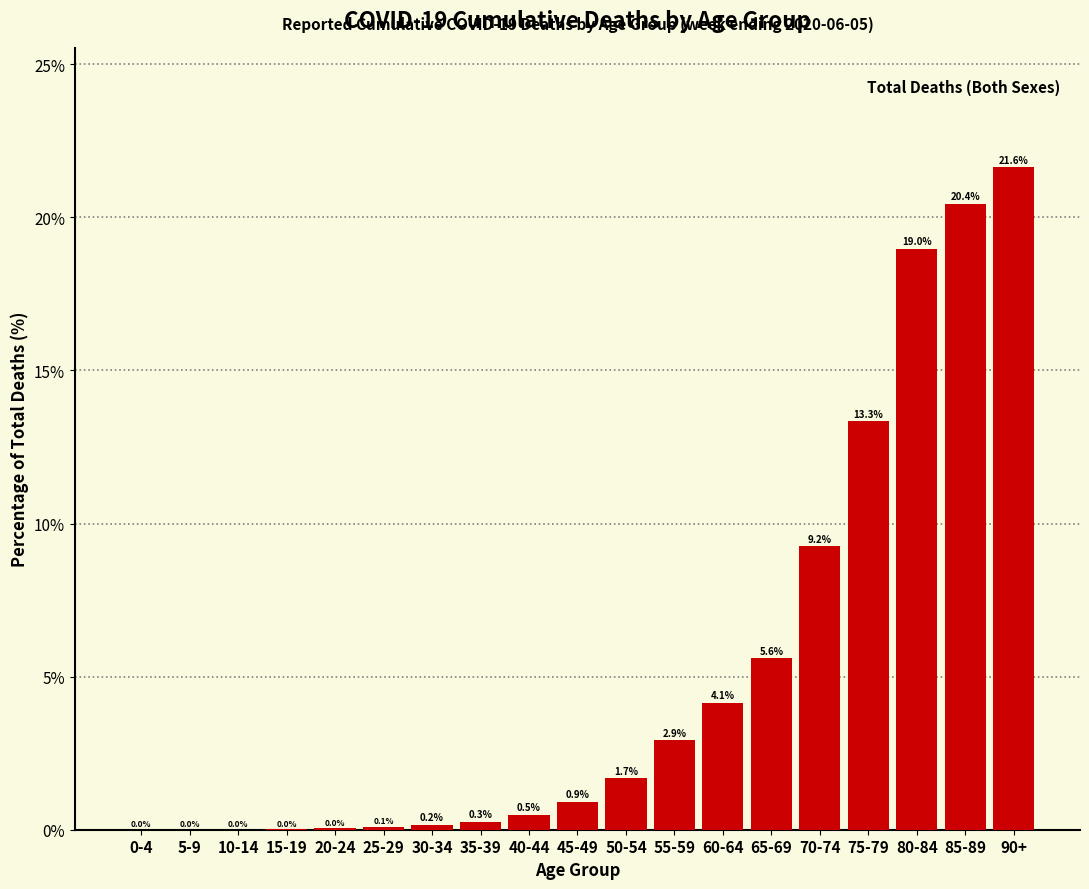

What is the sum of the values at 65-69 and 80-84?

24.6